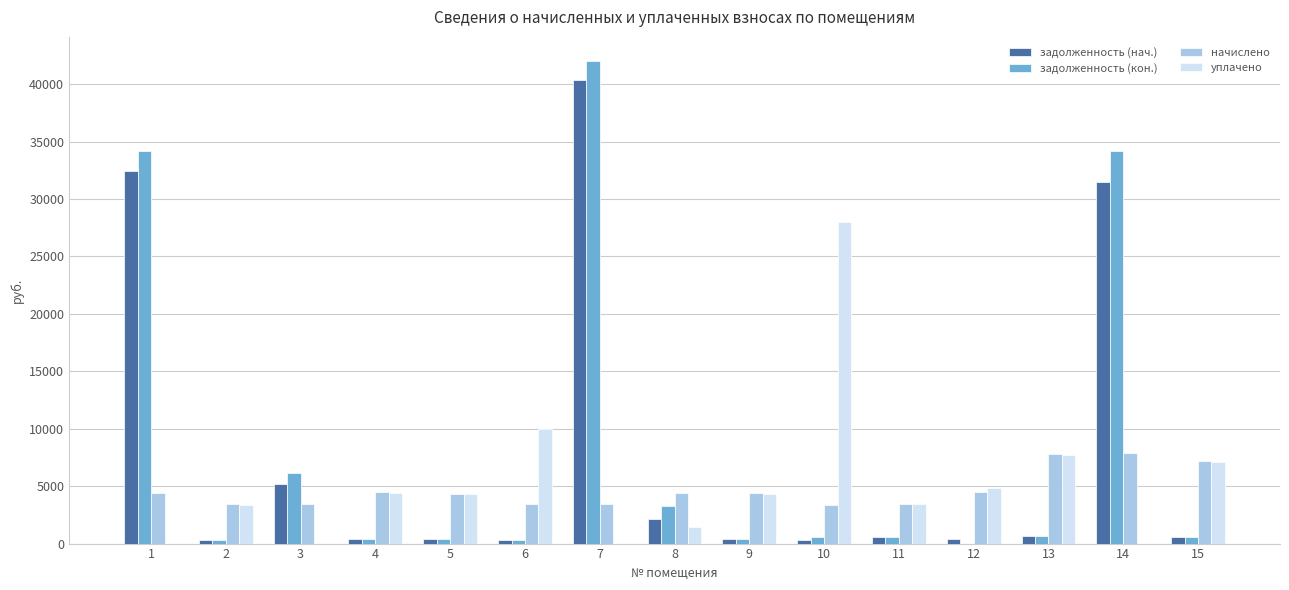

What is the maximum value shown in the chart?

42009.0